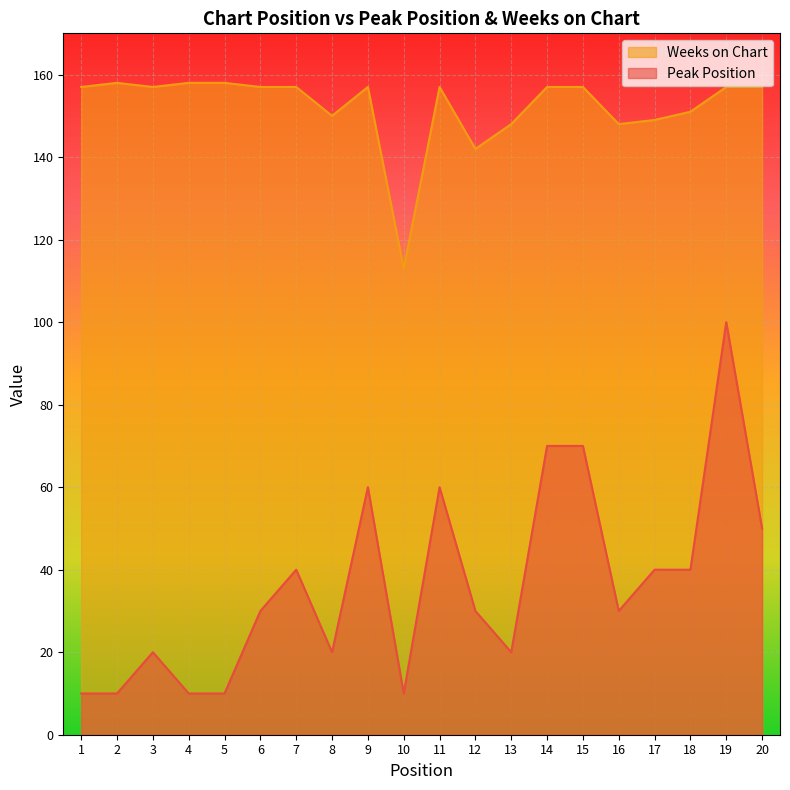

True or false: Weeks on Chart has more than 1 interior local peaks.

True